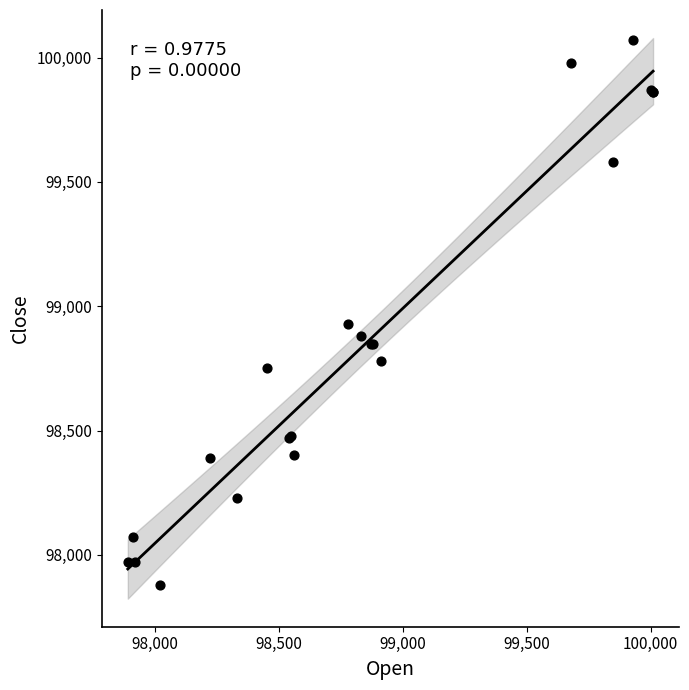

What Y value in the scatter plot is closest to 98975?

98930